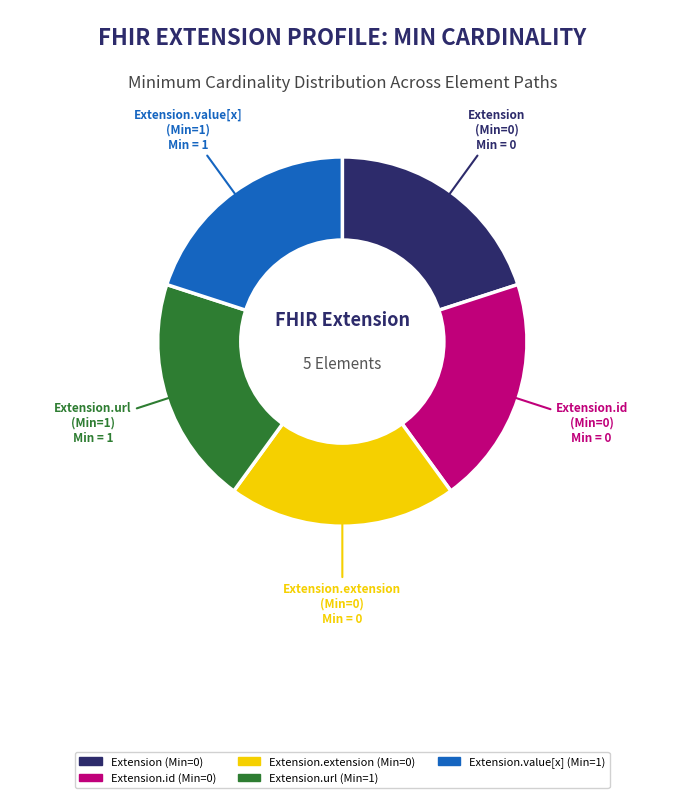

Does any single category account for the majority?

No